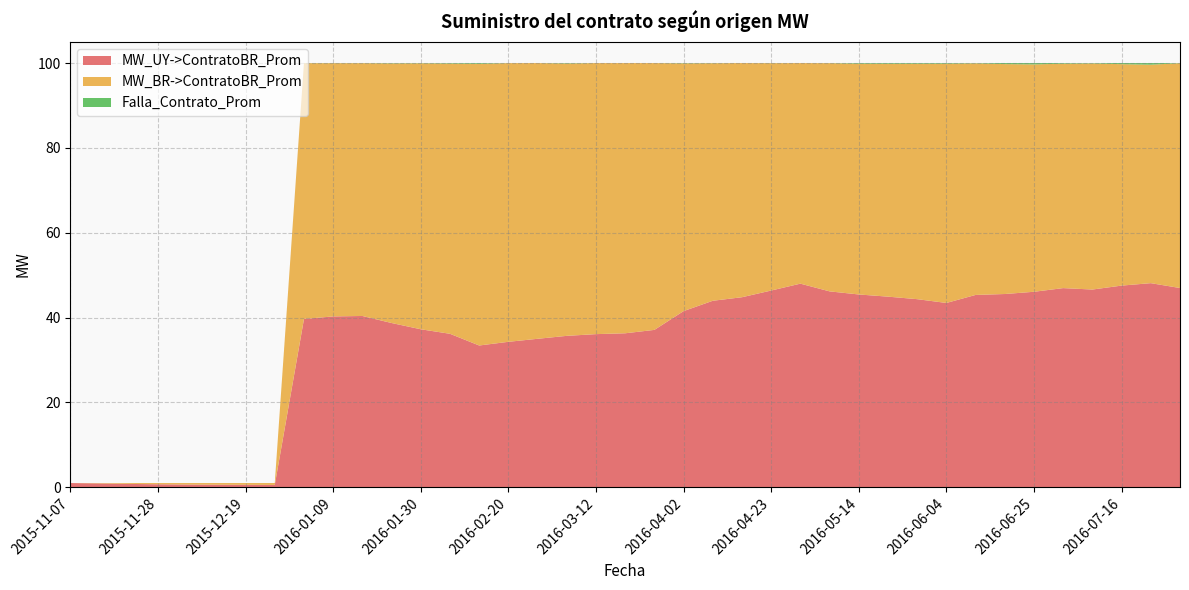

Reading left to right, transcribe all the data shown in this chart.

MW_UY->ContratoBR_Prom: 2015-11-07=1.0	2015-11-14=0.9	2015-11-21=0.8	2015-11-28=0.7	2015-12-05=0.6	2015-12-12=0.6	2015-12-19=0.6	2015-12-26=0.5	2016-01-02=39.7	2016-01-09=40.3	2016-01-16=40.4	2016-01-23=38.7	2016-01-30=37.2	2016-02-06=36.2	2016-02-13=33.4	2016-02-20=34.3	2016-02-27=35.0	2016-03-05=35.7	2016-03-12=36.1	2016-03-19=36.3	2016-03-26=37.1	2016-04-02=41.5	2016-04-09=44.0	2016-04-16=44.8	2016-04-23=46.4	2016-04-30=48.0	2016-05-07=46.2	2016-05-14=45.4	2016-05-21=44.9	2016-05-28=44.3	2016-06-04=43.4	2016-06-11=45.3	2016-06-18=45.6	2016-06-25=46.1	2016-07-02=46.9	2016-07-09=46.6	2016-07-16=47.5	2016-07-23=48.1	2016-07-30=47.0
MW_BR->ContratoBR_Prom: 2015-11-07=0.0	2015-11-14=0.1	2015-11-21=0.2	2015-11-28=0.3	2015-12-05=0.4	2015-12-12=0.4	2015-12-19=0.4	2015-12-26=0.4	2016-01-02=60.3	2016-01-09=59.7	2016-01-16=59.6	2016-01-23=61.2	2016-01-30=62.7	2016-02-06=63.7	2016-02-13=66.4	2016-02-20=65.7	2016-02-27=65.0	2016-03-05=64.2	2016-03-12=63.9	2016-03-19=63.7	2016-03-26=62.9	2016-04-02=58.4	2016-04-09=56.0	2016-04-16=55.2	2016-04-23=53.6	2016-04-30=52.0	2016-05-07=53.8	2016-05-14=54.4	2016-05-21=54.9	2016-05-28=55.5	2016-06-04=56.4	2016-06-11=54.6	2016-06-18=54.2	2016-06-25=53.6	2016-07-02=52.9	2016-07-09=53.3	2016-07-16=52.2	2016-07-23=51.5	2016-07-30=53.0
Falla_Contrato_Prom: 2015-11-07=0.0	2015-11-14=0.0	2015-11-21=0.0	2015-11-28=0.0	2015-12-05=0.0	2015-12-12=0.0	2015-12-19=0.0	2015-12-26=0.0	2016-01-02=0.0	2016-01-09=0.0	2016-01-16=0.0	2016-01-23=0.1	2016-01-30=0.1	2016-02-06=0.1	2016-02-13=0.2	2016-02-20=0.0	2016-02-27=0.0	2016-03-05=0.1	2016-03-12=0.0	2016-03-19=0.0	2016-03-26=0.0	2016-04-02=0.1	2016-04-09=0.0	2016-04-16=0.0	2016-04-23=0.0	2016-04-30=0.0	2016-05-07=0.0	2016-05-14=0.2	2016-05-21=0.2	2016-05-28=0.2	2016-06-04=0.2	2016-06-11=0.1	2016-06-18=0.2	2016-06-25=0.3	2016-07-02=0.2	2016-07-09=0.1	2016-07-16=0.3	2016-07-23=0.4	2016-07-30=0.0